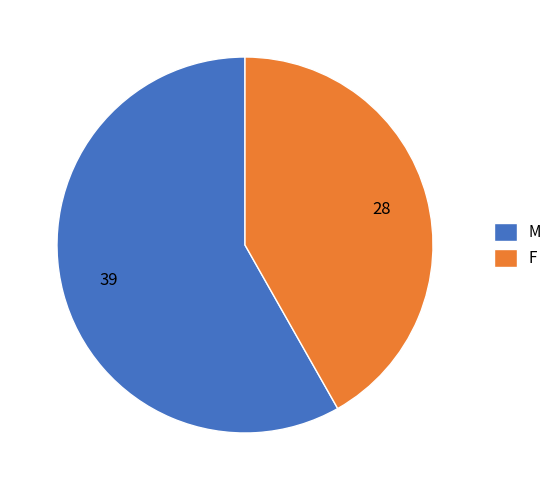

What is the ratio of the value at F to the value at M?

0.7